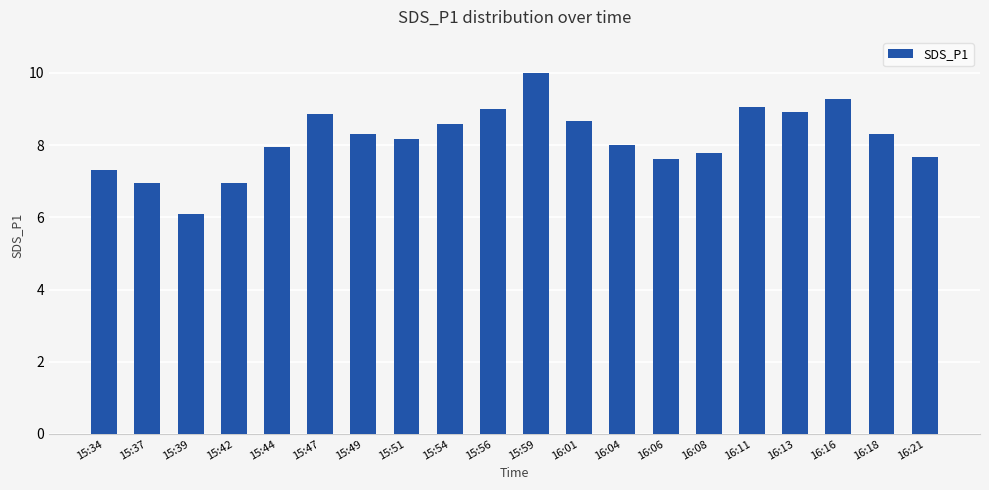

Which label corresponds to the largest value in the chart?

15:59